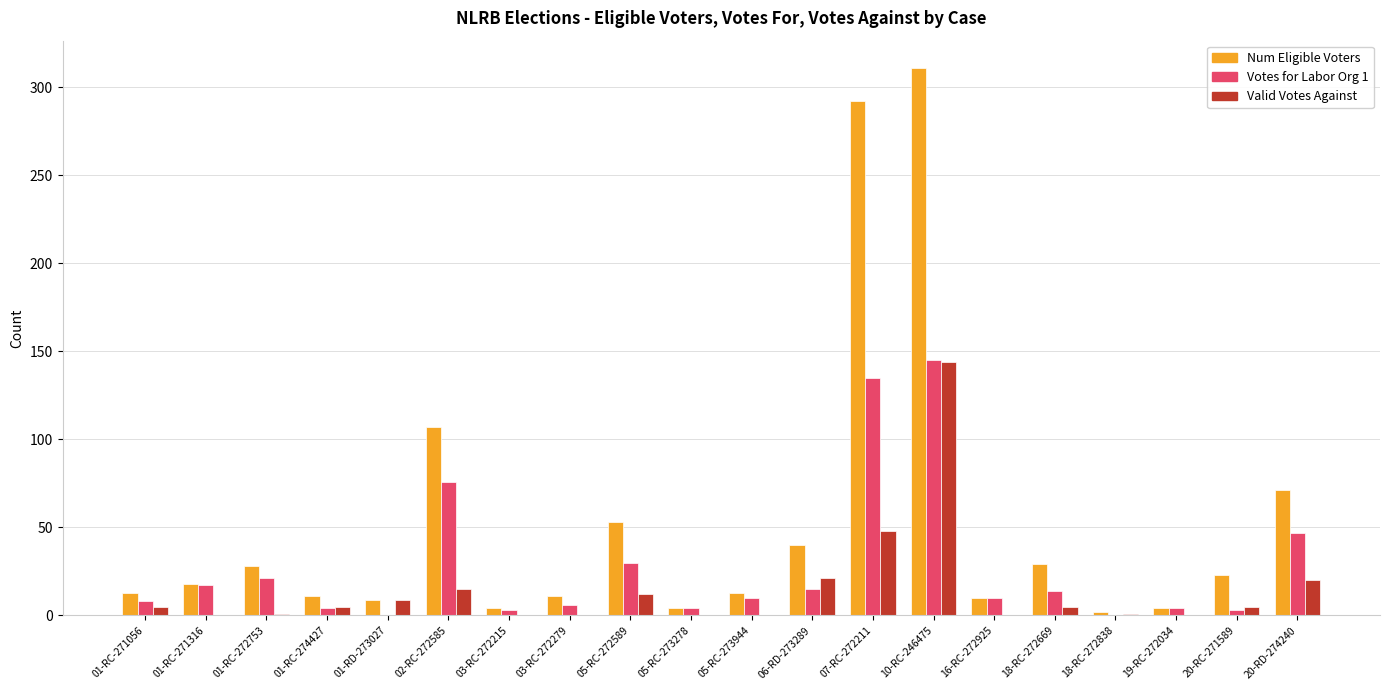

Where is Num Eligible Voters nearest to the value 156?

02-RC-272585